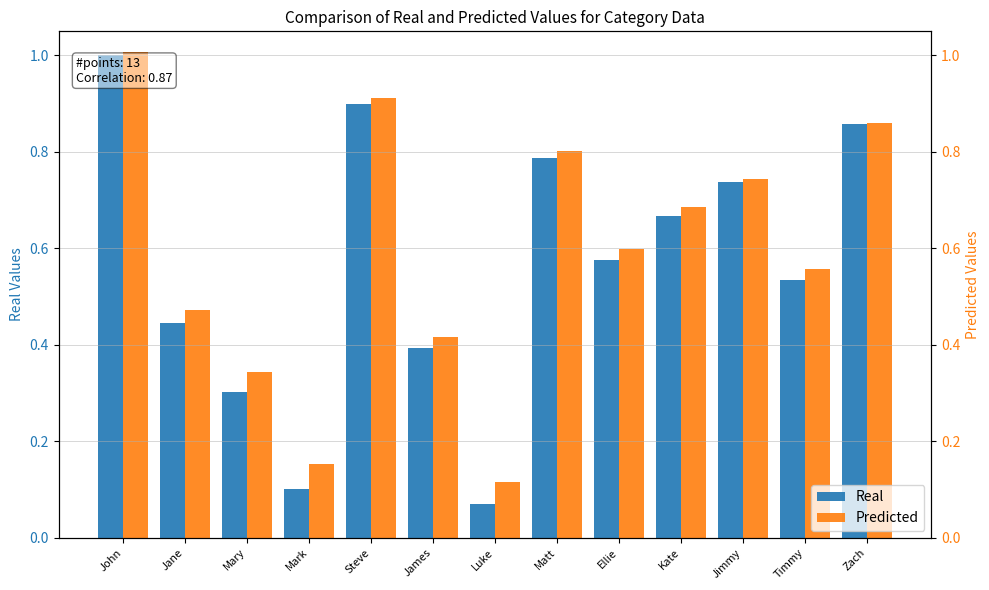

At how many categories does at least one series exceed 0?

13